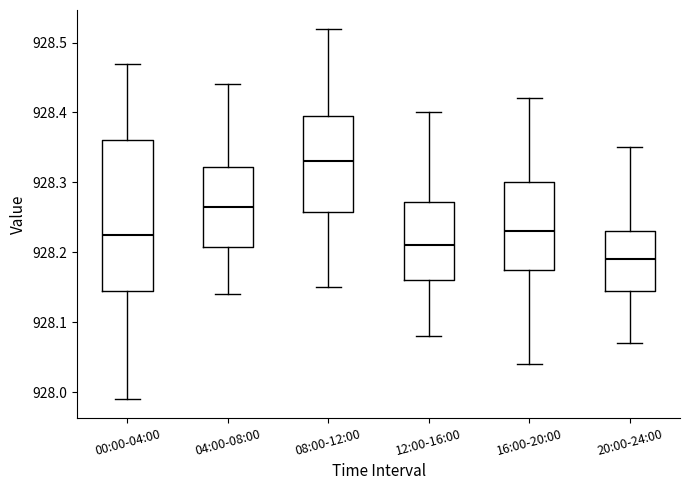

Comparing the boxes themselves (not the whiskers), which one is the tallest?

00:00-04:00